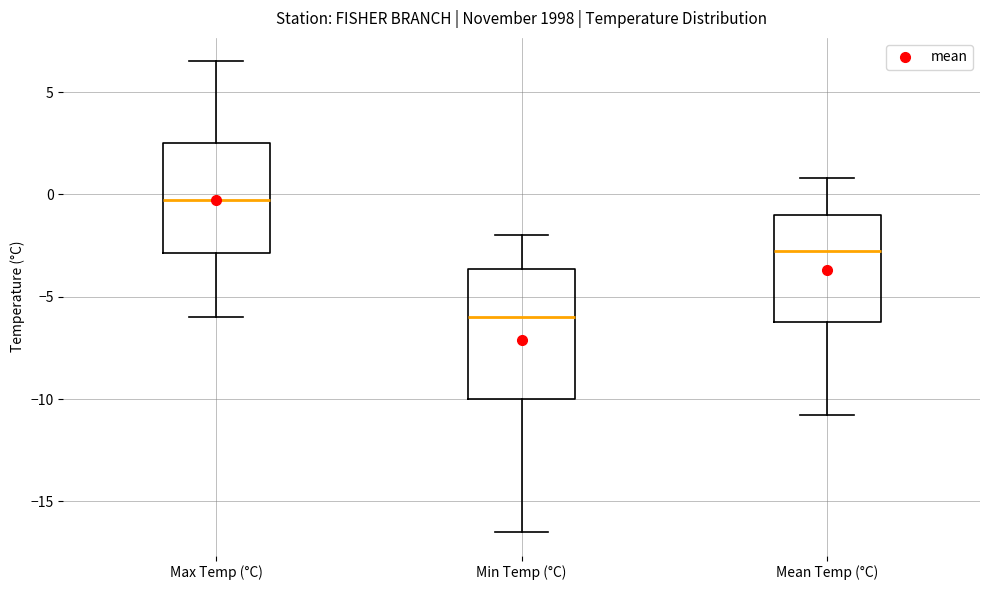

Which box has the lowest median line?

Min Temp (°C)